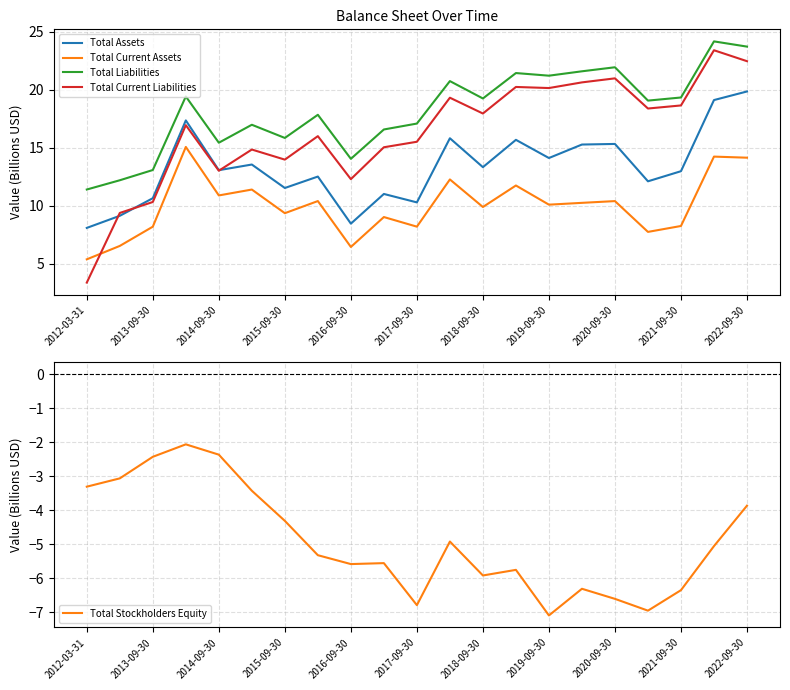

At which category does Total Assets reach its first local valley?

2014-09-30